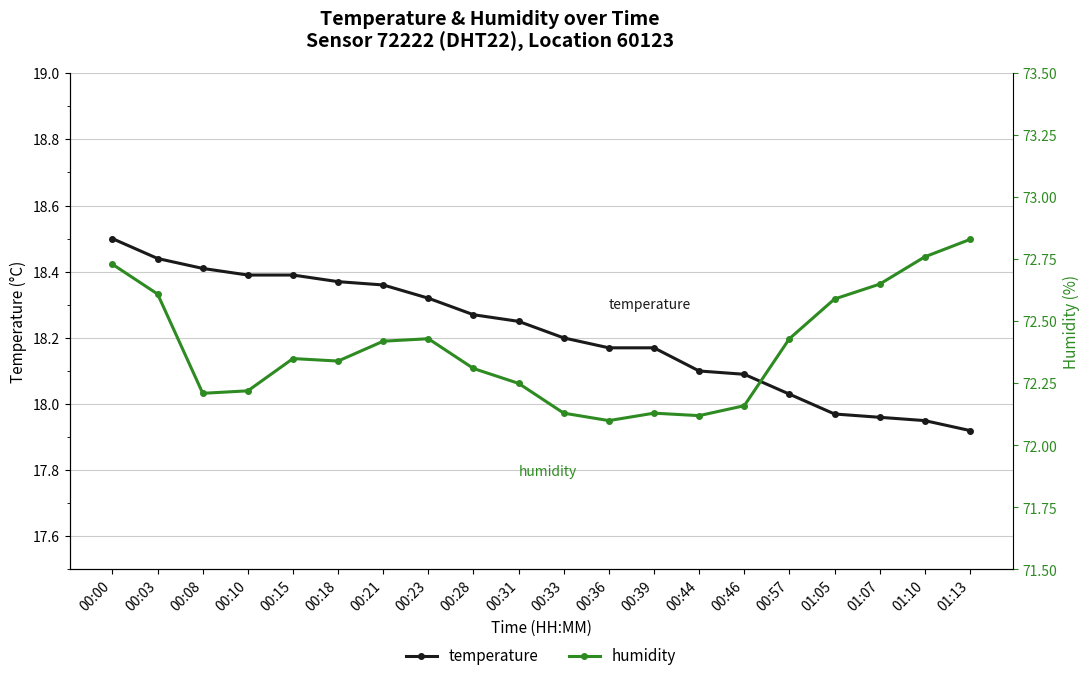

List the series in order of their peak value, lowest first.

temperature, humidity